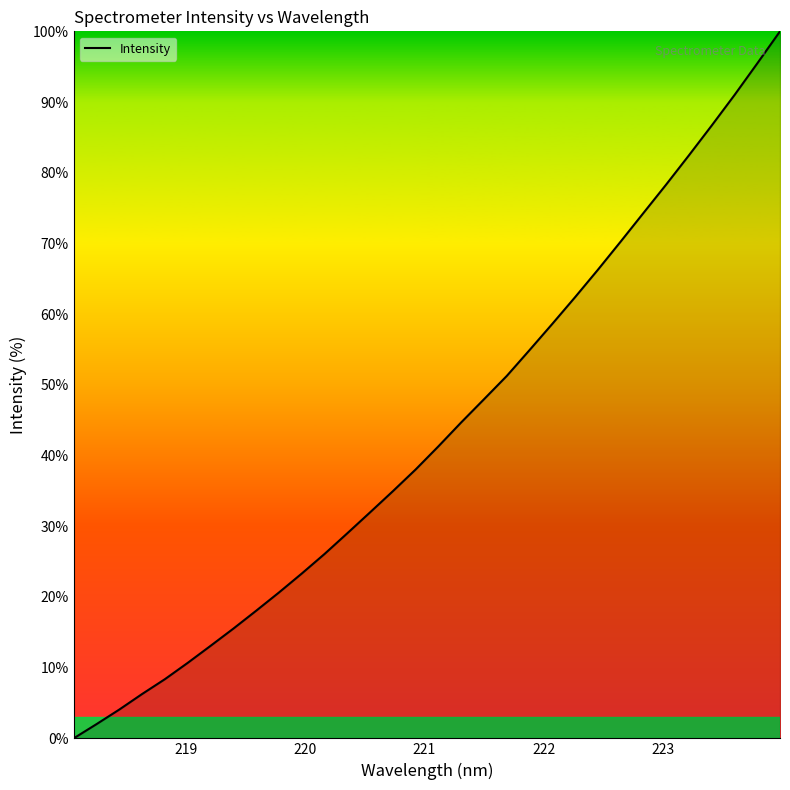

What is the maximum value shown in the chart?

100.0